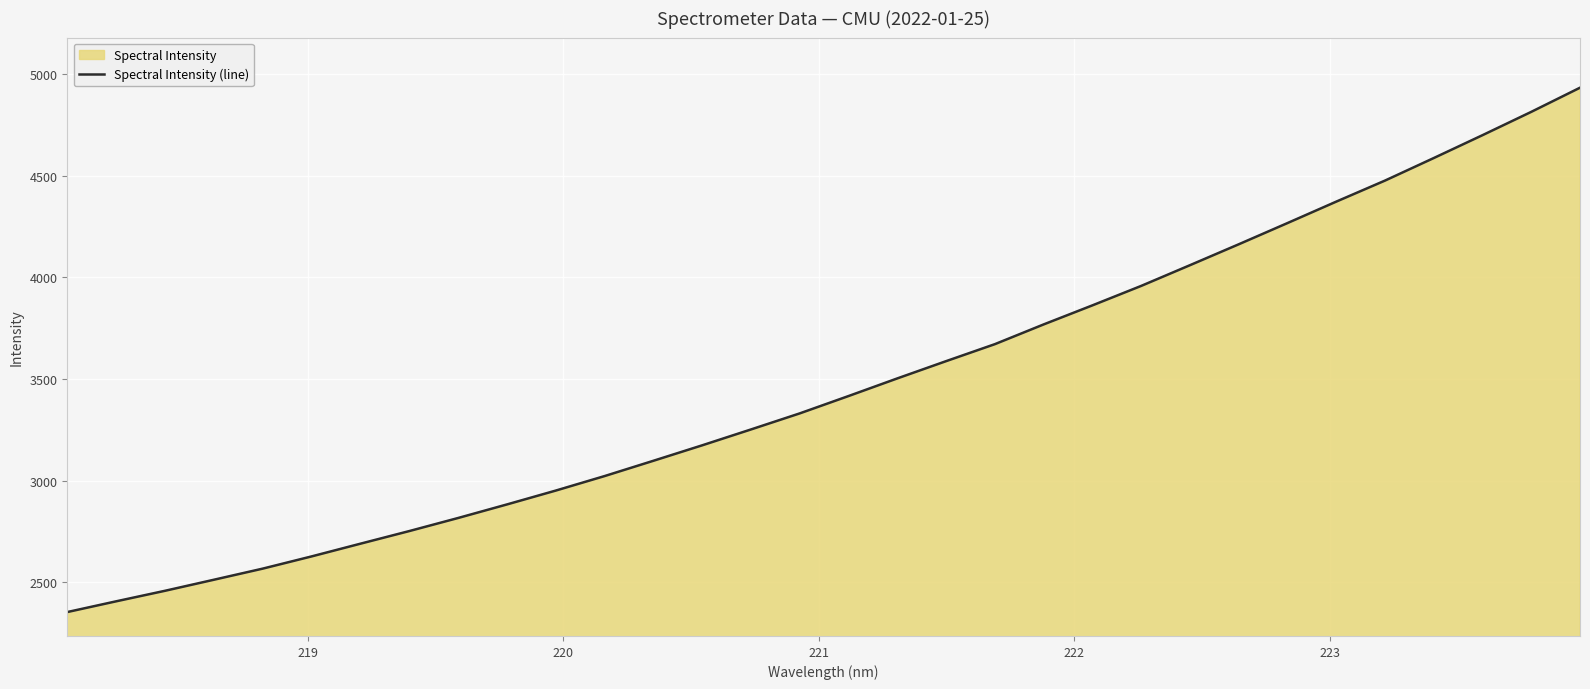

What is the minimum value shown in the chart?

2353.4